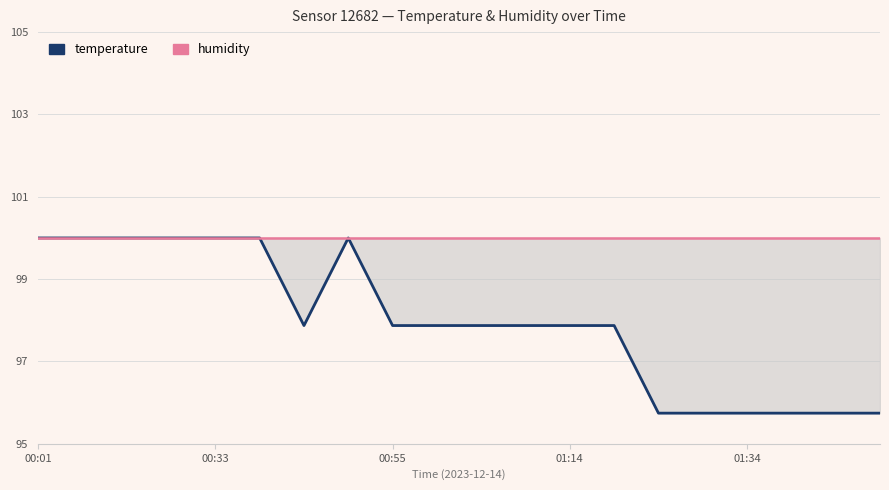

The temperature series shows 95.7 at 14. True or false?

True